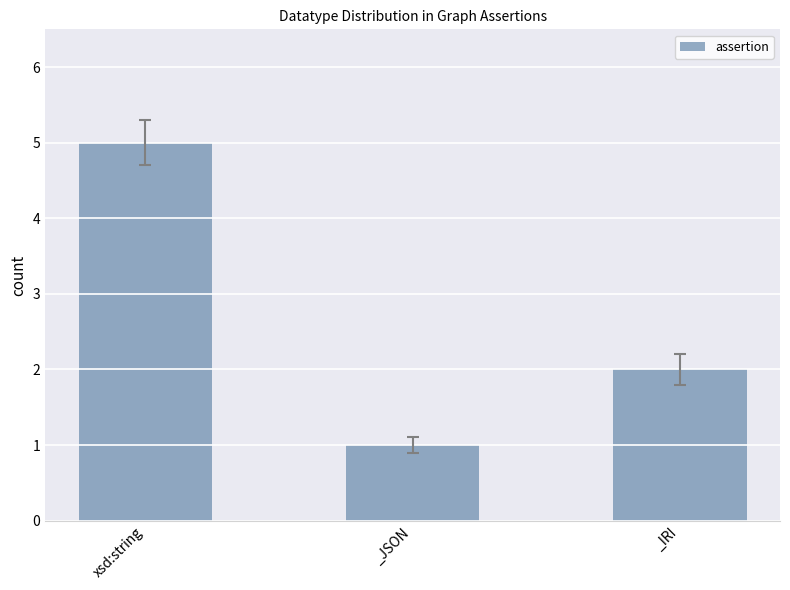

How many values are between 1 and 5?

3